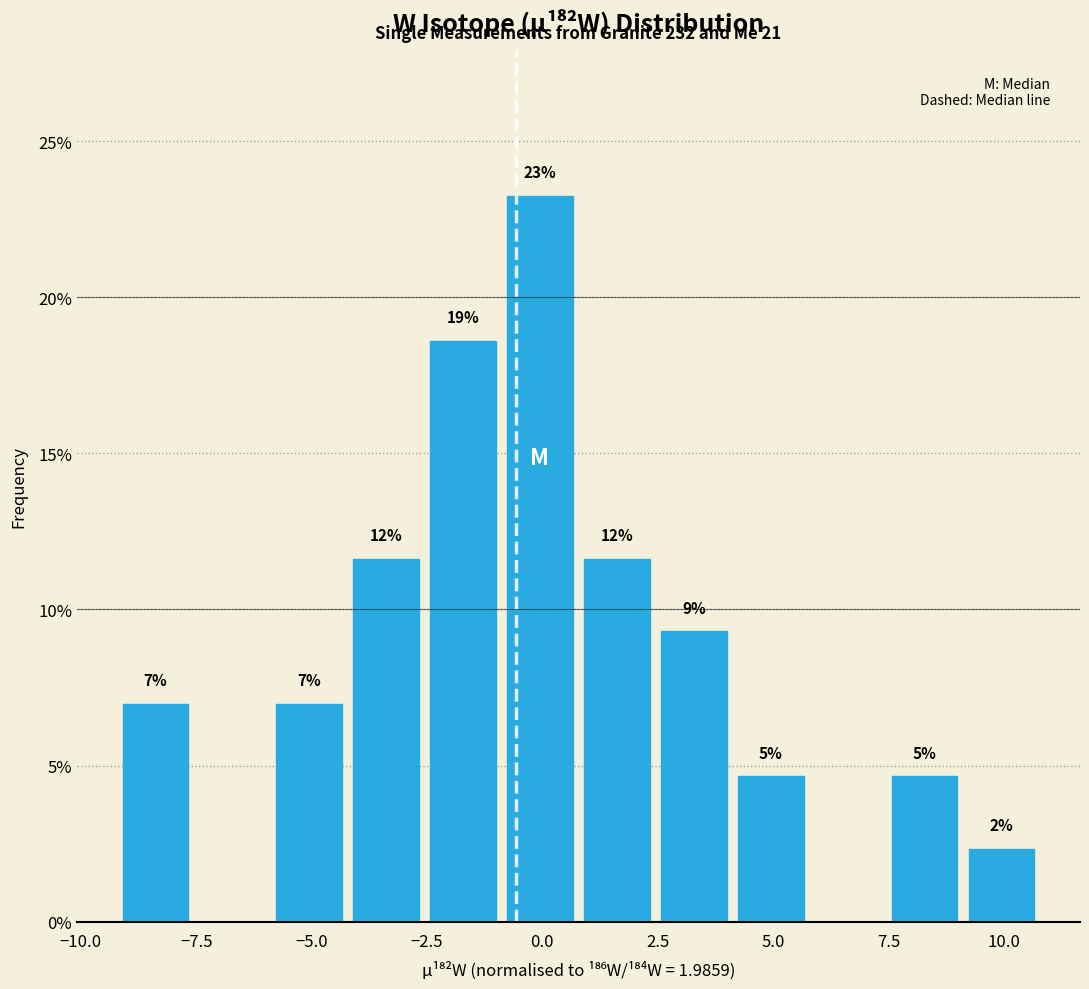

Around what value on the x-axis is the tallest bar? Give the approximate position of its centre, as read against the axis.

0.0